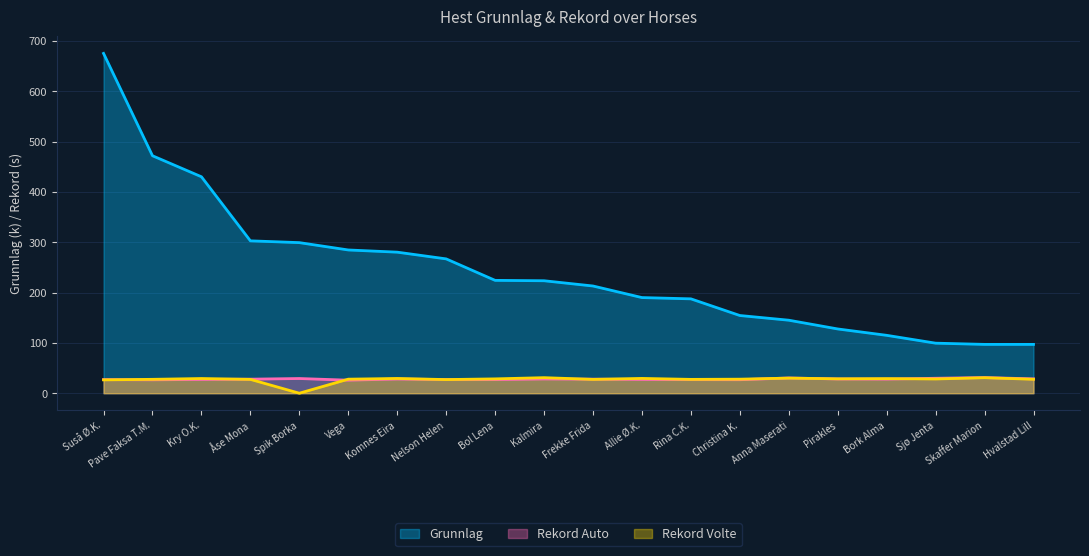

At which label does Grunnlag reach its minimum?

Hvalstad Lill